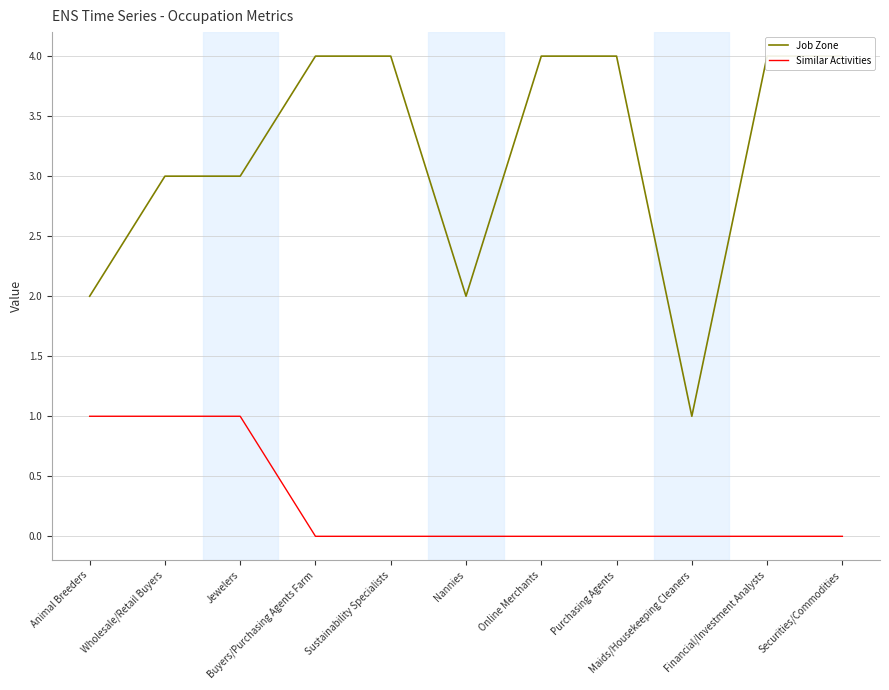

What is the sum of all Similar Activities values?

3